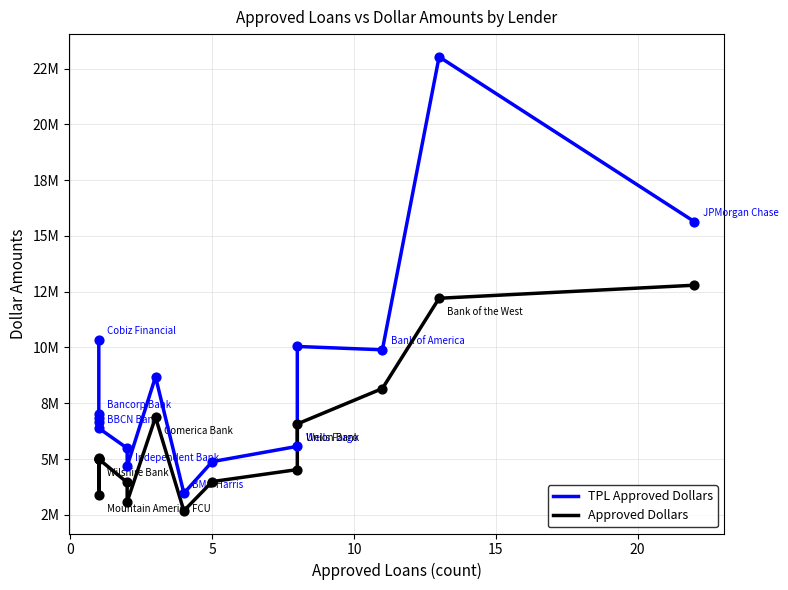

Which series reaches the minimum Y coordinate?

Approved Dollars